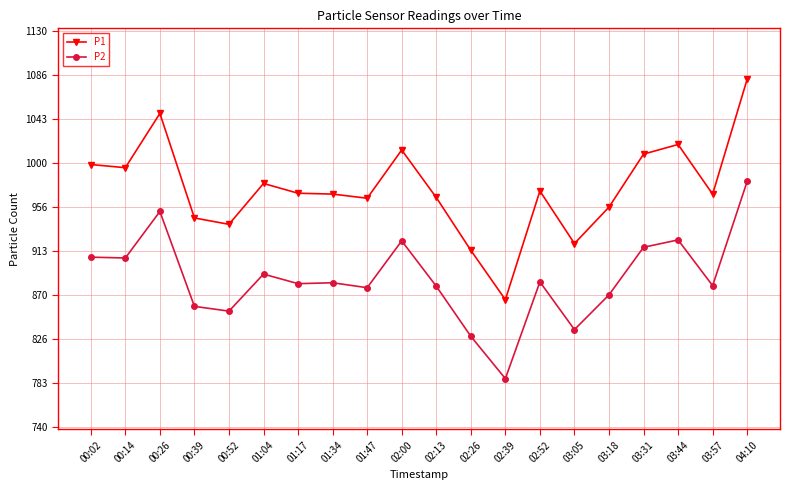

How many distinct data groups are displayed?

2